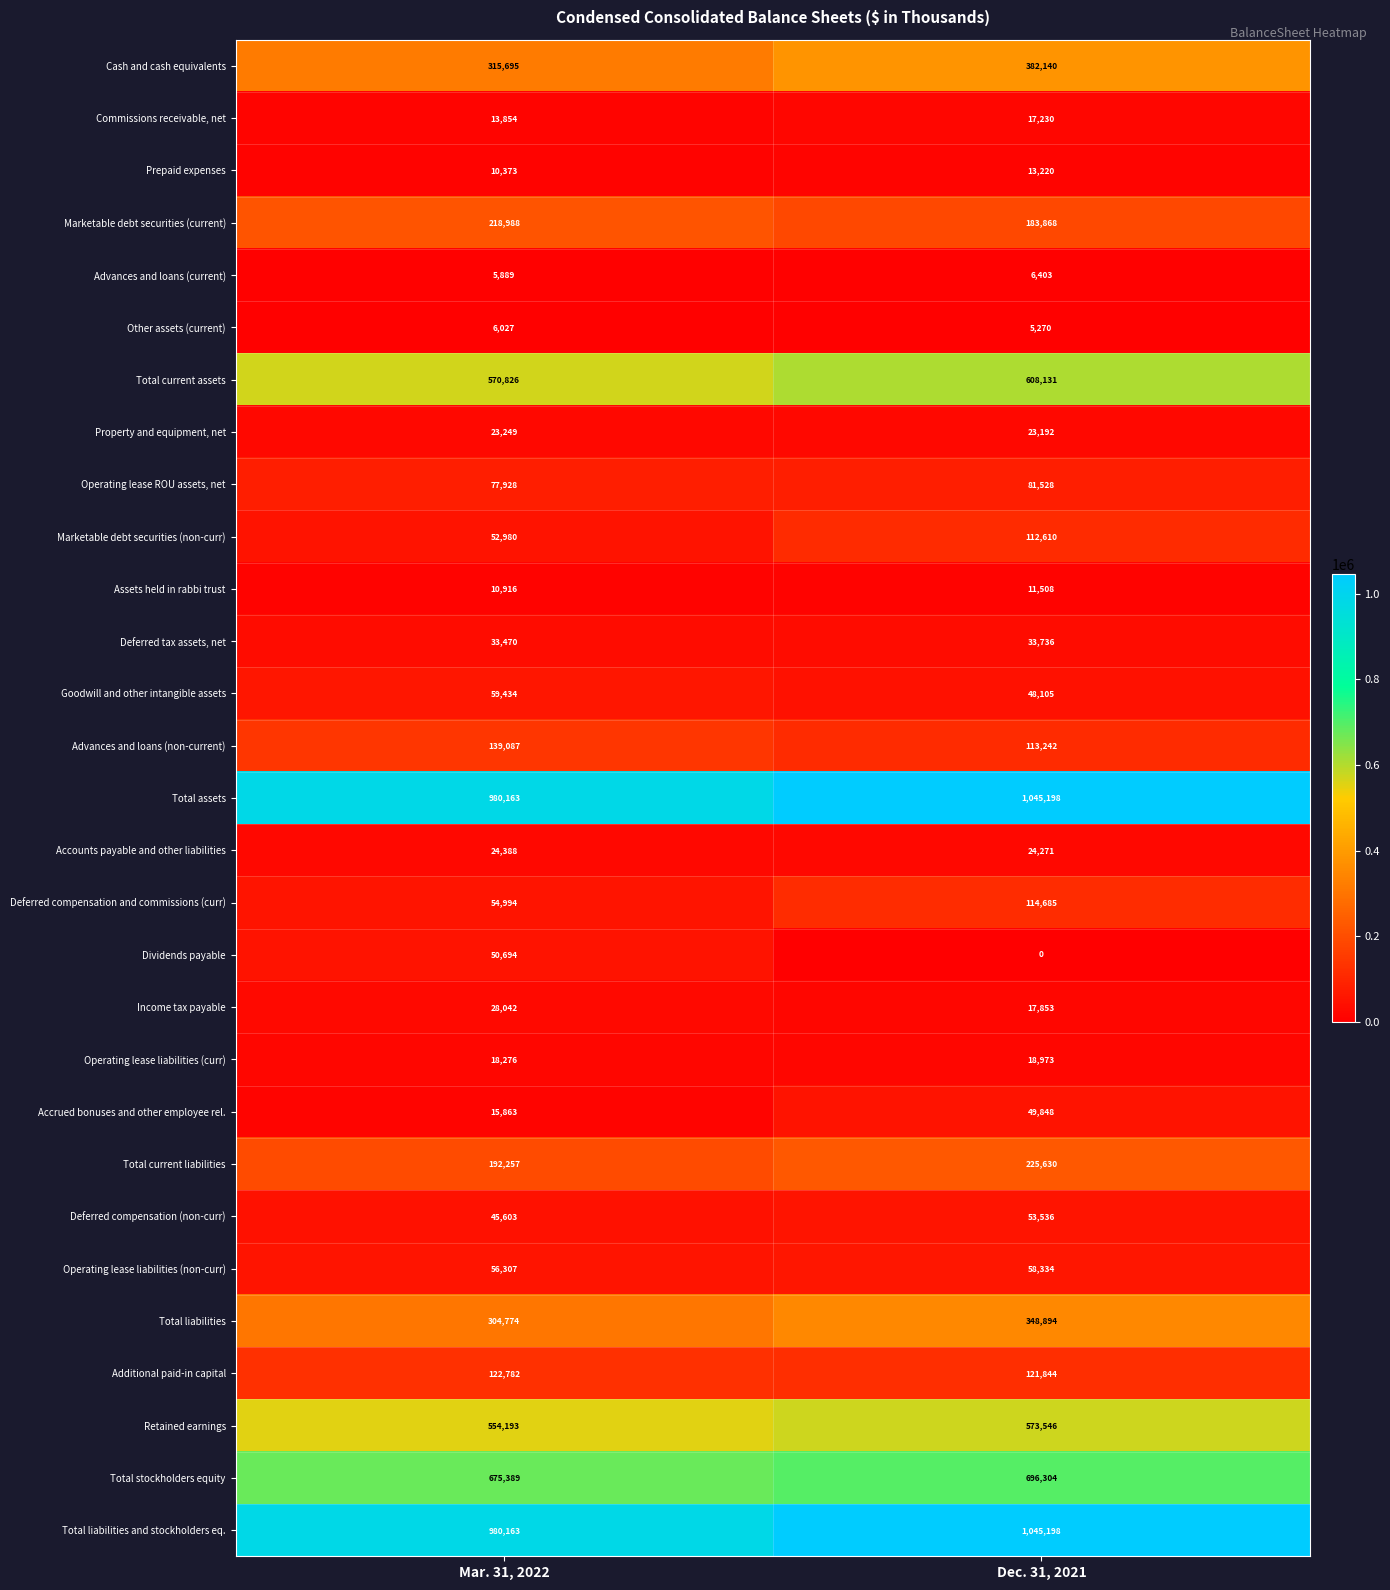

What is the difference between the Income tax payable values at Mar. 31, 2022 and Dec. 31, 2021?

10189